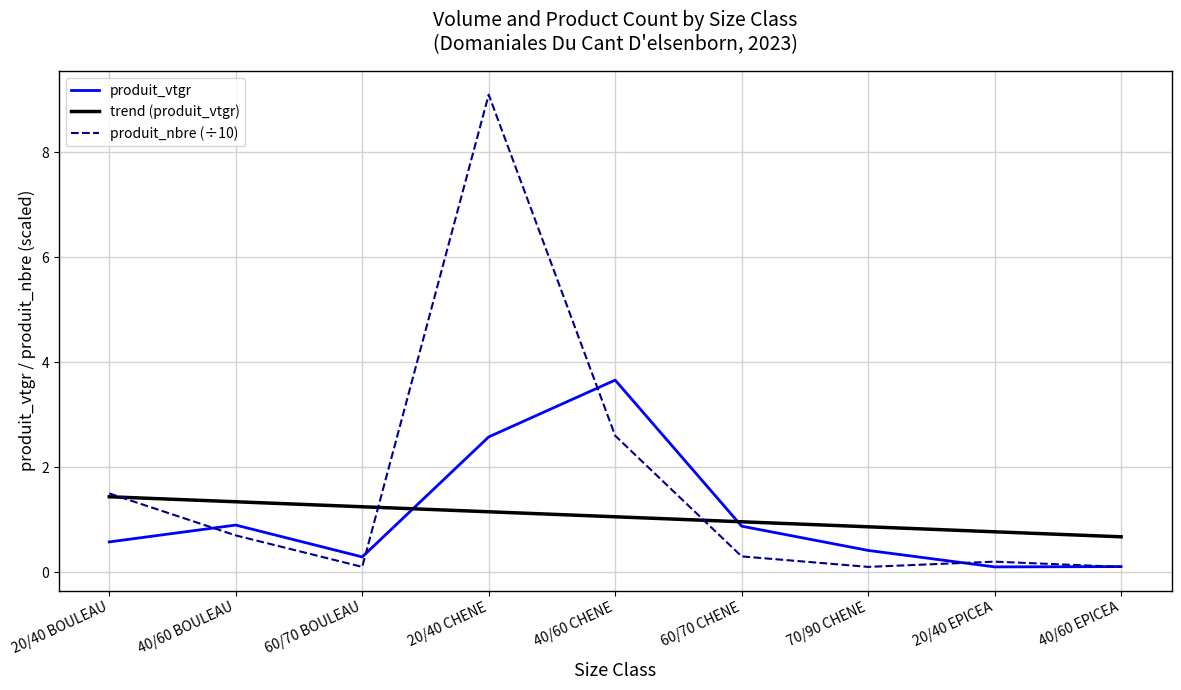

In produit_nbre, how many points are lower than both neighbors (excluding endpoints)?

2